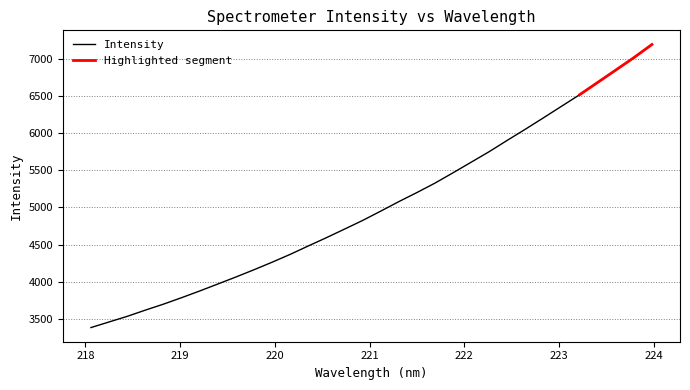

How many data points are above 4950?

16